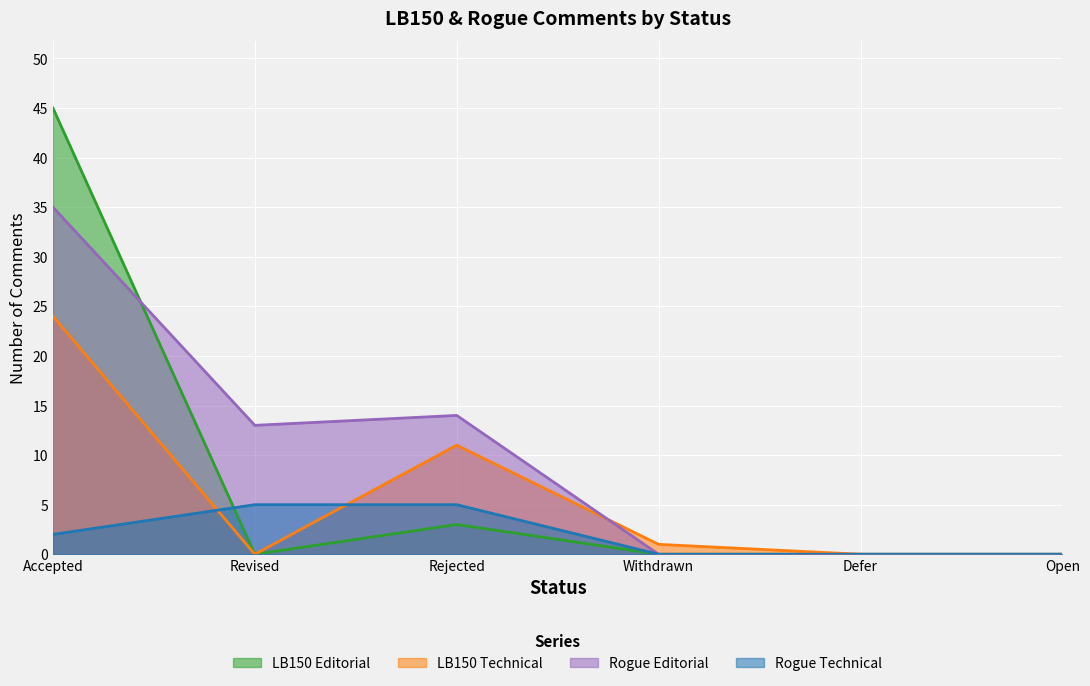

The value of Rogue Technical at Revised is 5. True or false?

True